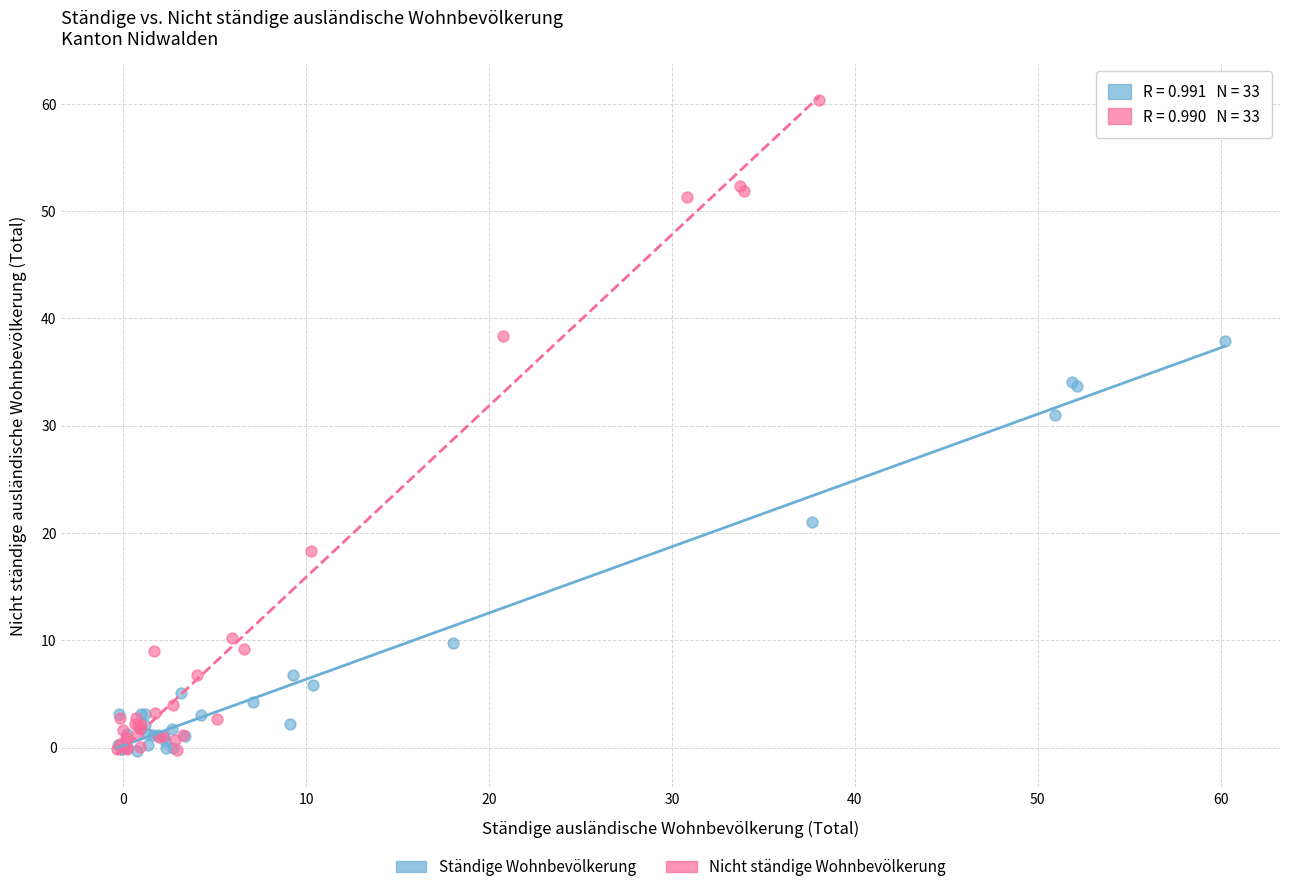

Which series has the widest spread of Y values?

Nicht ständige Wohnbevölkerung